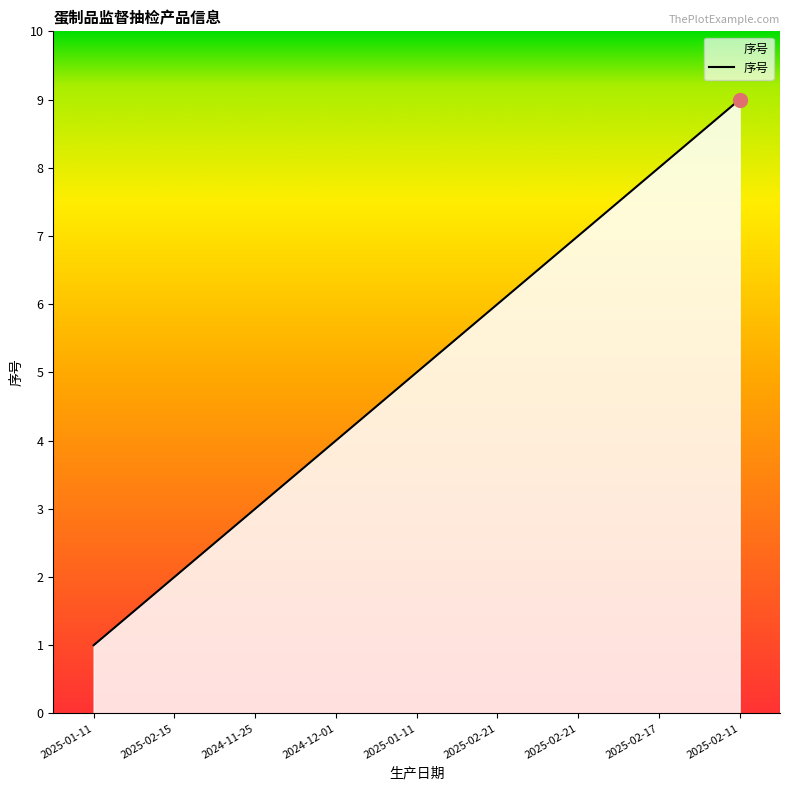

What is the change in value from 2025-02-21 to 2025-02-17?

+2